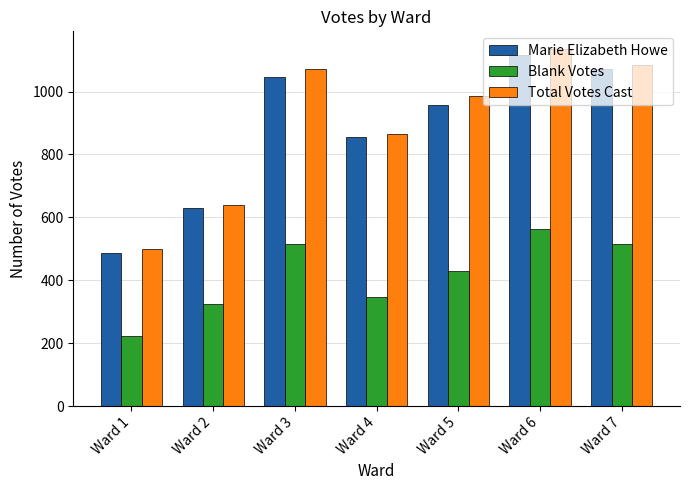

Is it true that Total Votes Cast equals 499 at Ward 1?

True